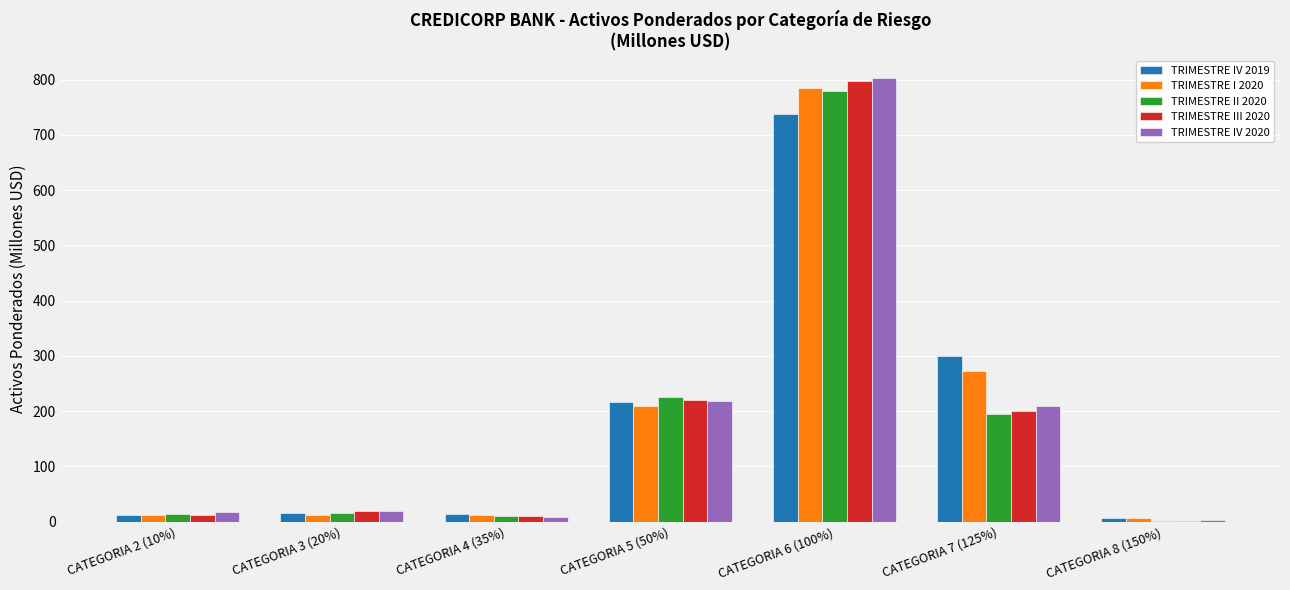

Are the bars grouped side by side (vs. stacked)?

Yes